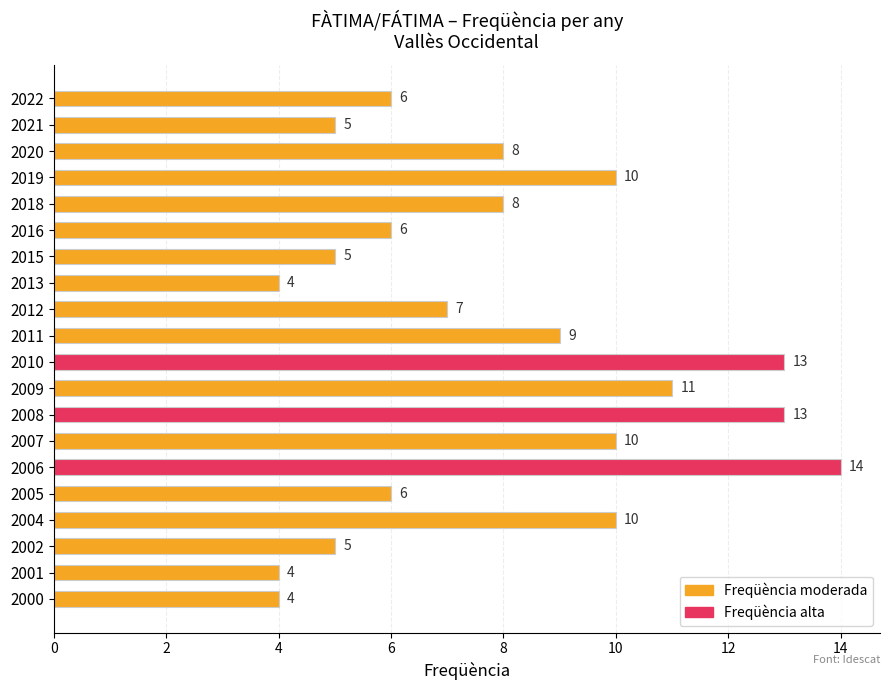

What is the value of the 4th bar from the top?

10